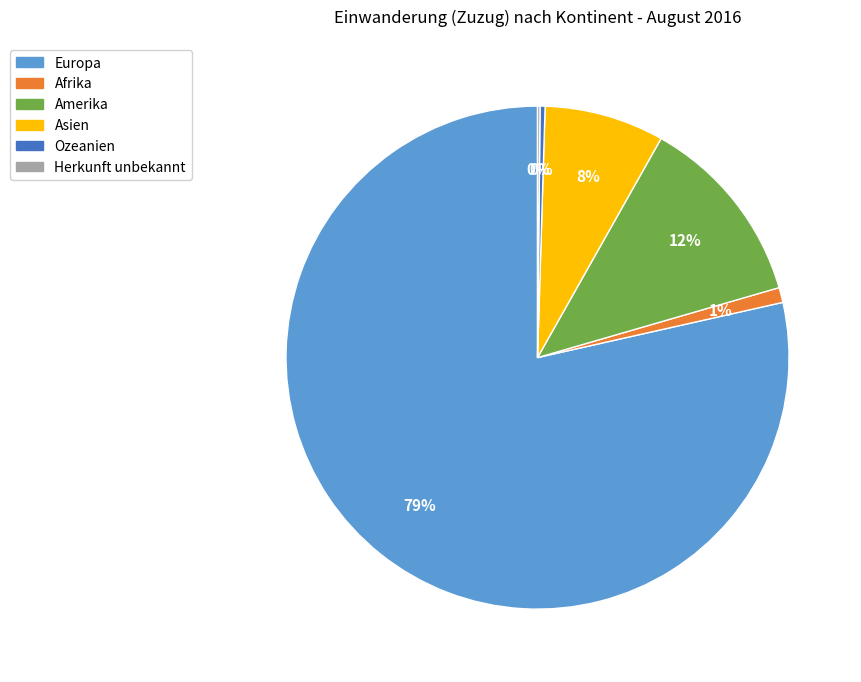

Is there a majority slice in this chart?

Yes